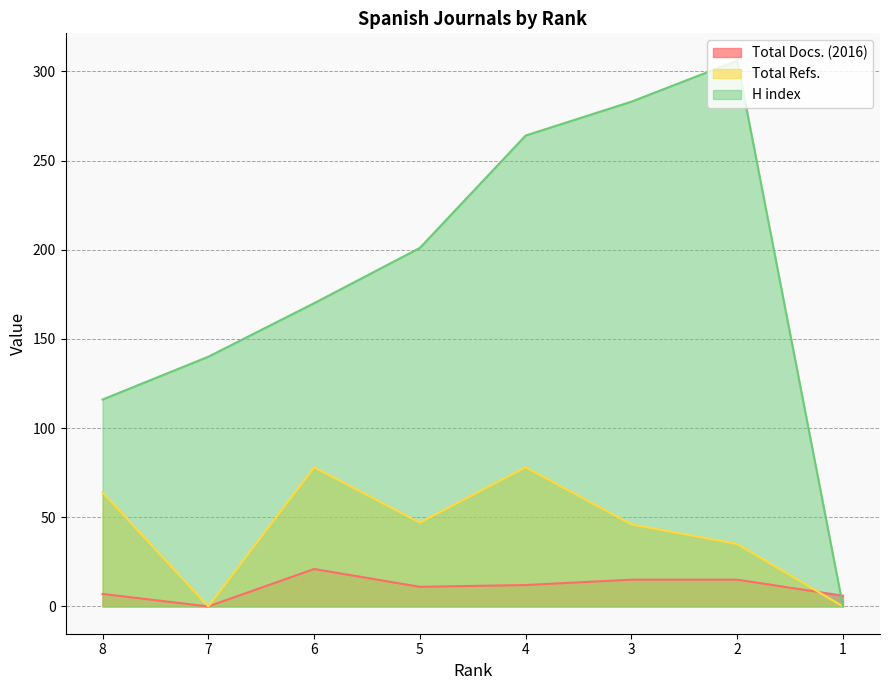

What value does the Total Docs. (2016) series have at 1, to the nearest 5?

5